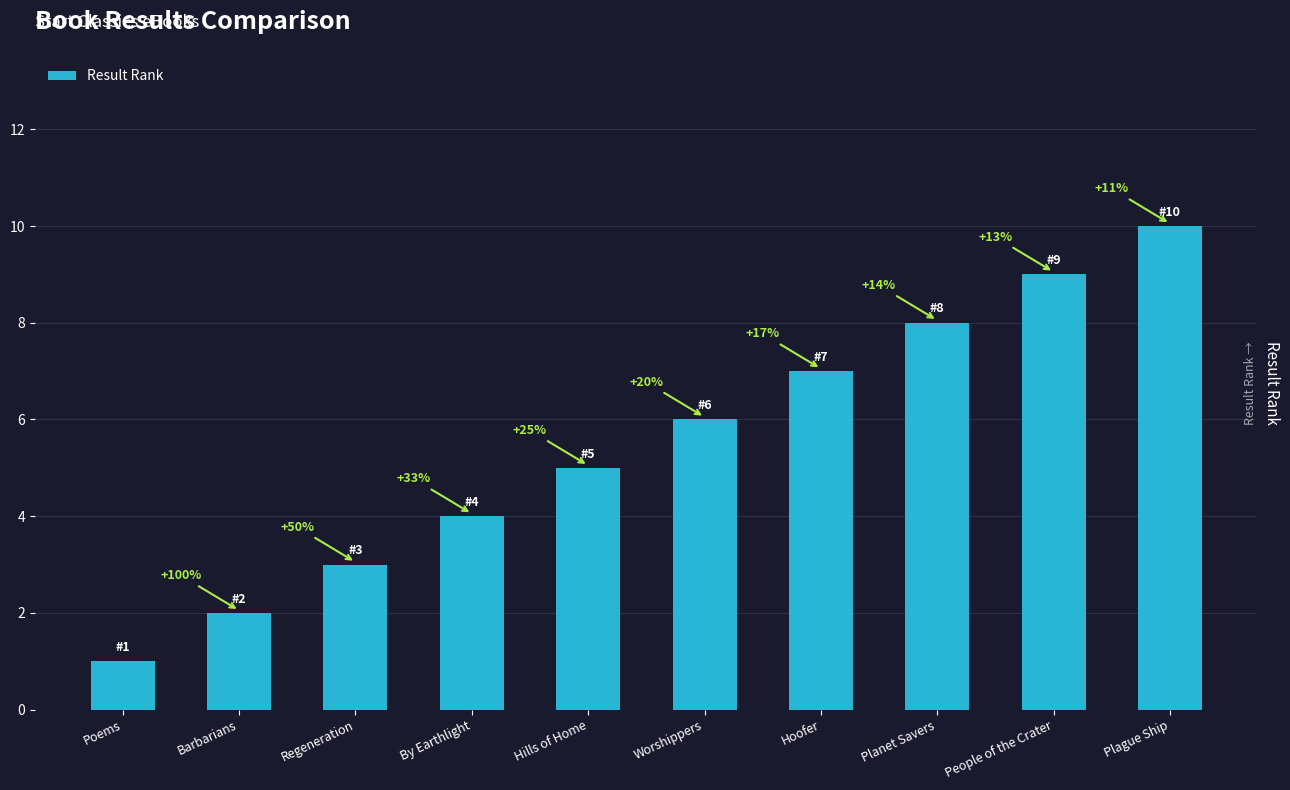

How many bars are there in total?

10